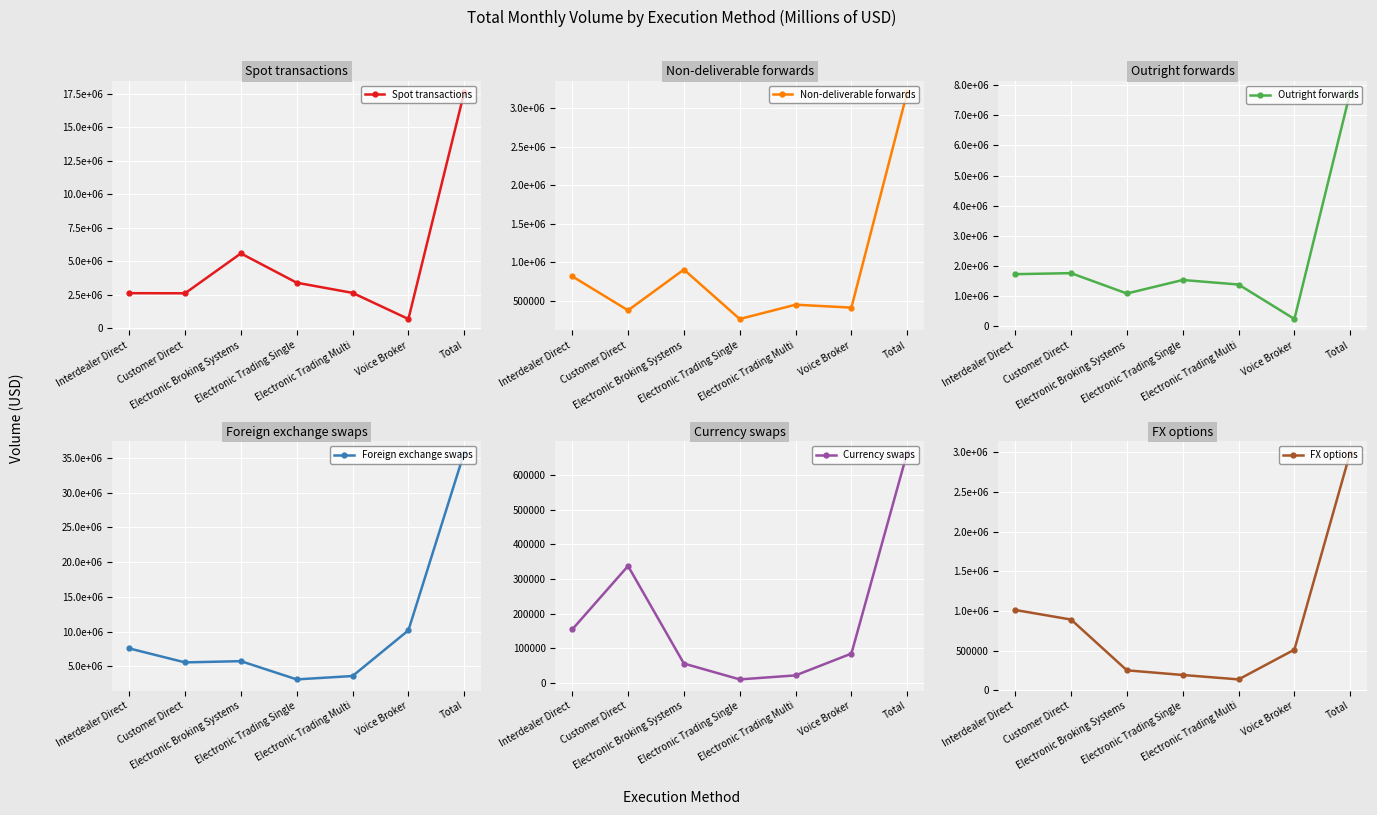

The Spot transactions series shows 3413199 at Electronic Trading Single. True or false?

True